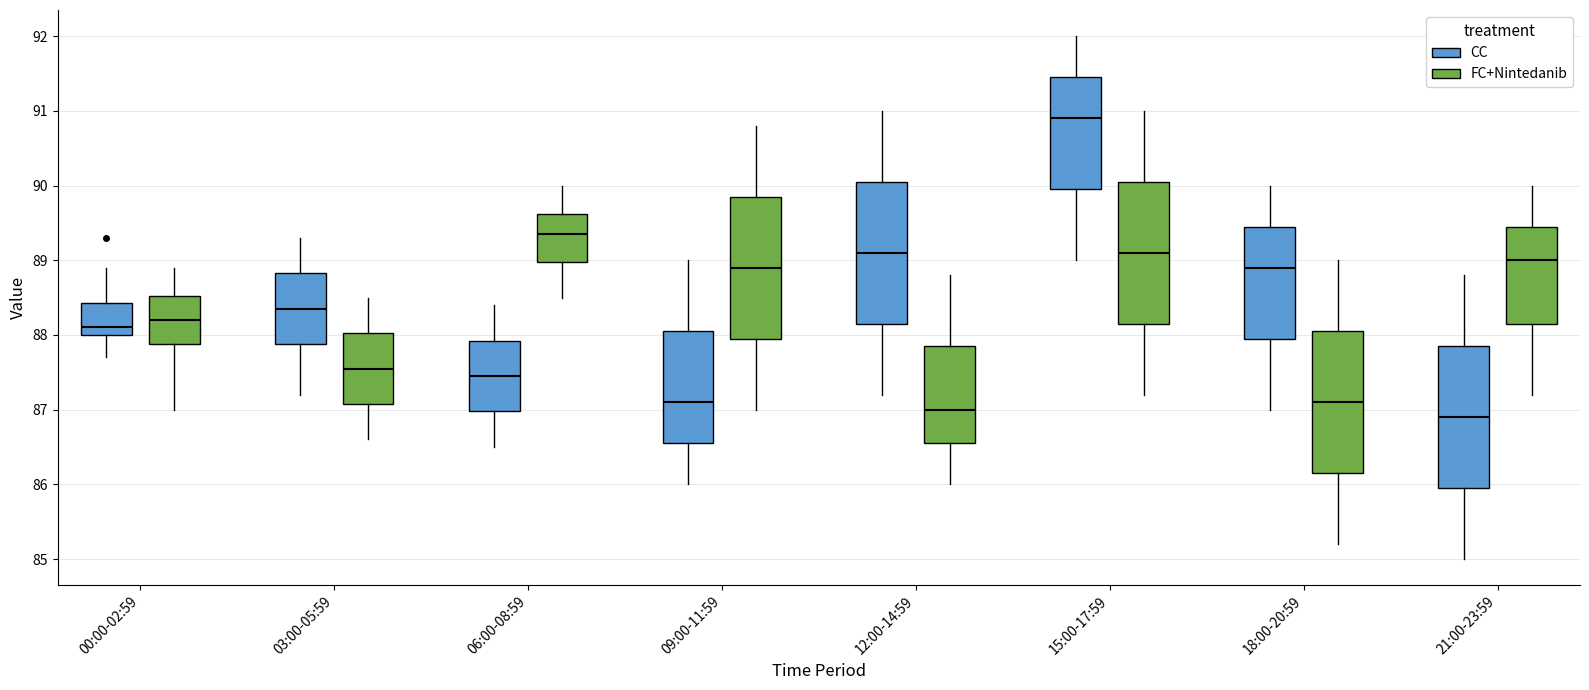

Which box's median line is the highest?

15:00-17:59 (CC)